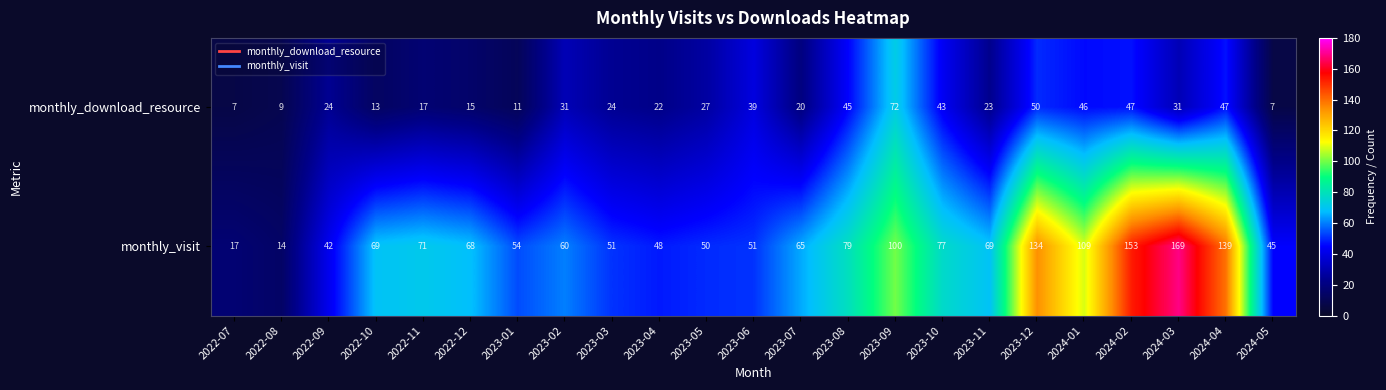

Rank the series by their average value, from highest to lowest.

monthly_visit, monthly_download_resource